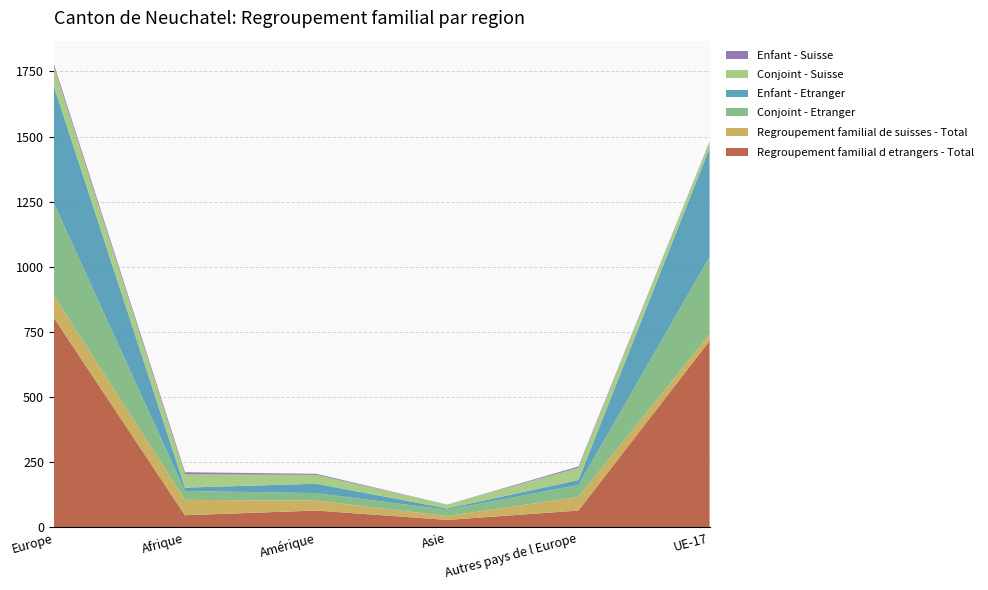

Reading left to right, extract all data points from this chart.

Regroupement familial d etrangers - Total: Europe=805	Afrique=47	Amérique=65	Asie=29	Autres pays de l Europe=65	UE-17=716
Regroupement familial de suisses - Total: Europe=85	Afrique=59	Amérique=38	Asie=15	Autres pays de l Europe=52	UE-17=25
Conjoint - Etranger: Europe=355	Afrique=34	Amérique=29	Asie=24	Autres pays de l Europe=46	UE-17=297
Enfant - Etranger: Europe=449	Afrique=13	Amérique=36	Asie=5	Autres pays de l Europe=19	UE-17=418
Conjoint - Suisse: Europe=76	Afrique=51	Amérique=34	Asie=15	Autres pays de l Europe=47	UE-17=23
Enfant - Suisse: Europe=9	Afrique=8	Amérique=4	Asie=0	Autres pays de l Europe=5	UE-17=2